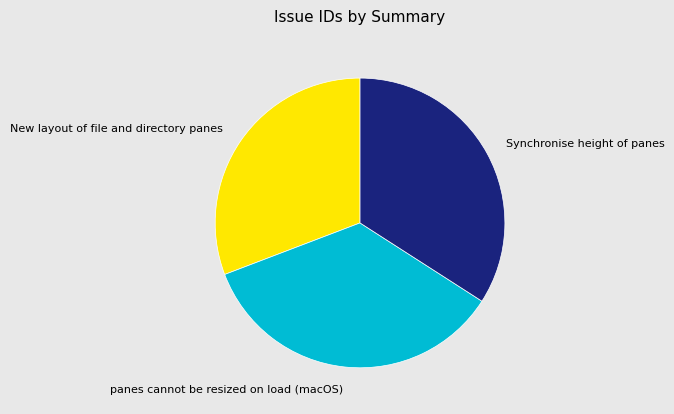

Which slice is the largest?

panes cannot be resized on load (macOS)